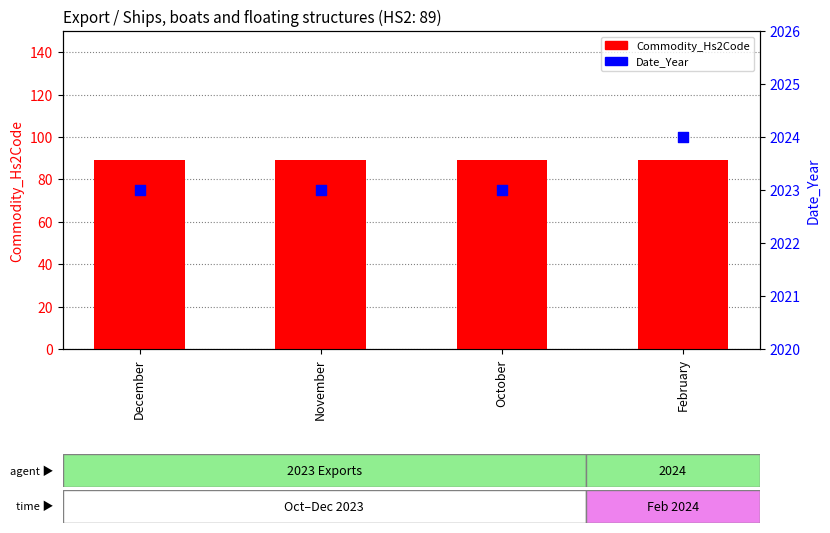

At which category is the sum across all series the highest?

February